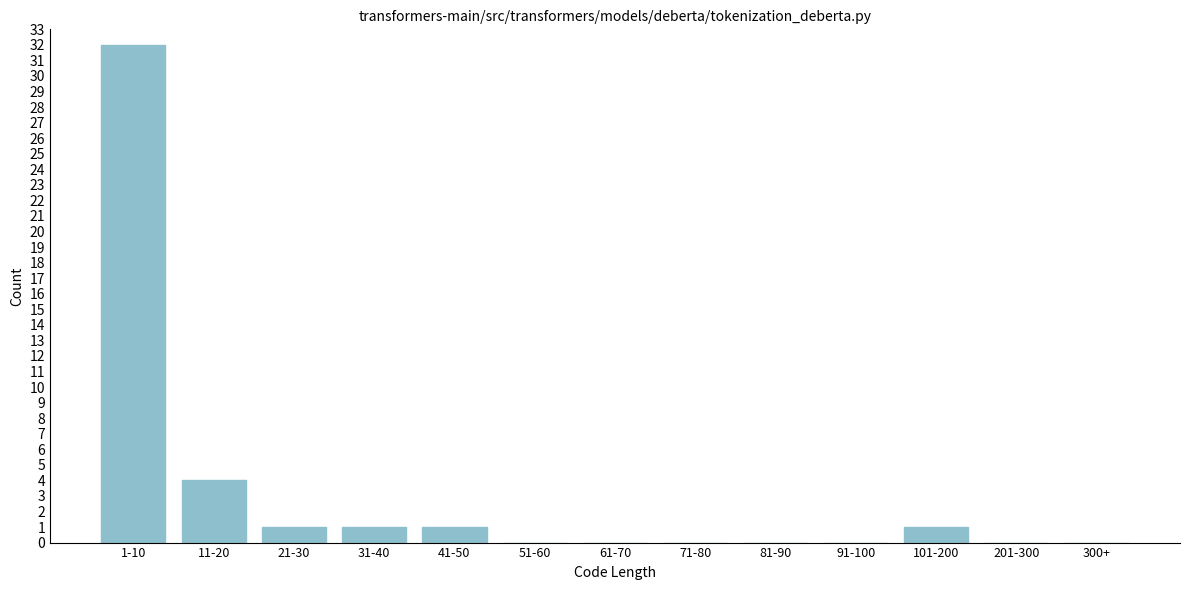

Reading left to right, extract all data points from this chart.

1-10=32	11-20=4	21-30=1	31-40=1	41-50=1	51-60=0	61-70=0	71-80=0	81-90=0	91-100=0	101-200=1	201-300=0	300+=0